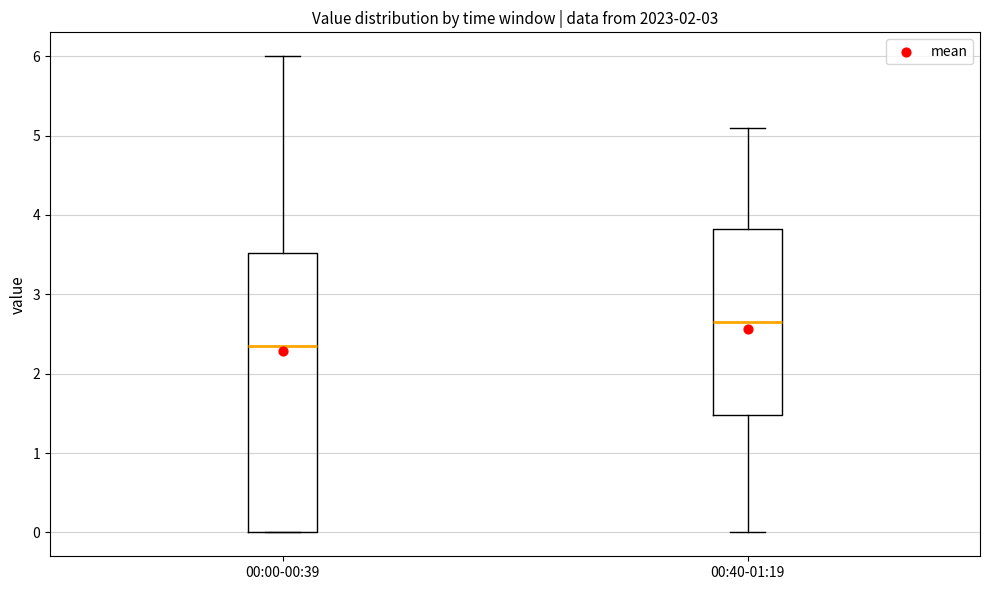

Where is the upper edge of the box for 00:00-00:39 on the y-axis? The values are not printed on the chart, so give them approximately, as read against the axis.

3.5